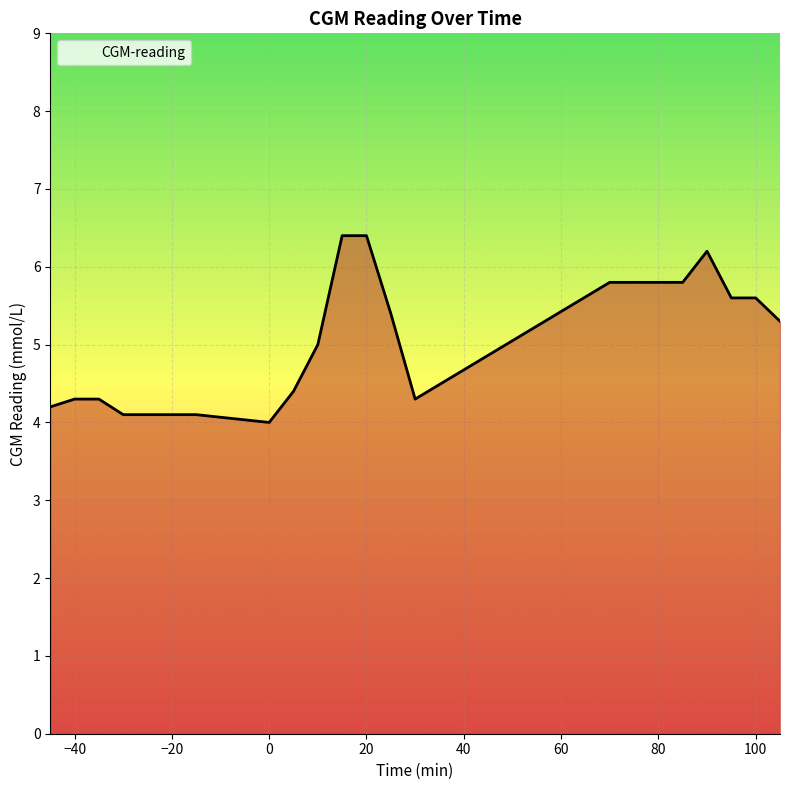

What is the difference between the maximum and minimum values?

2.4